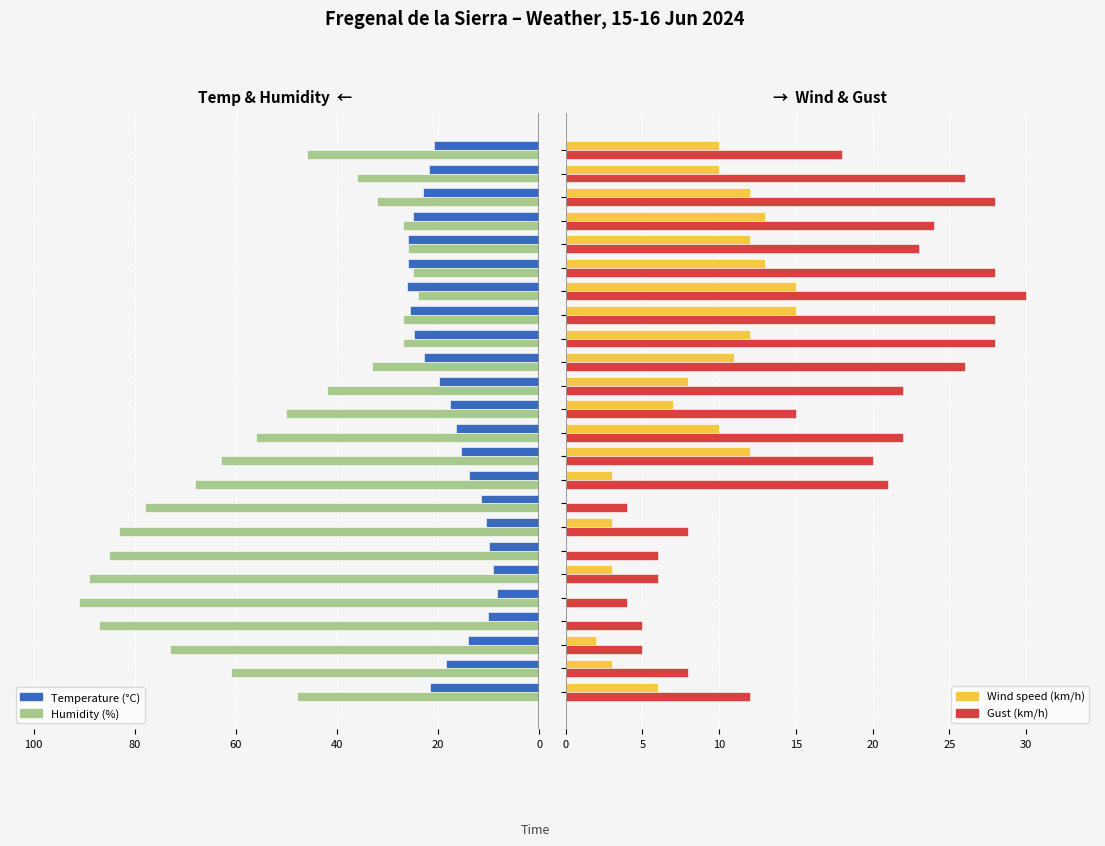

Count the number of categories in the chart.

24